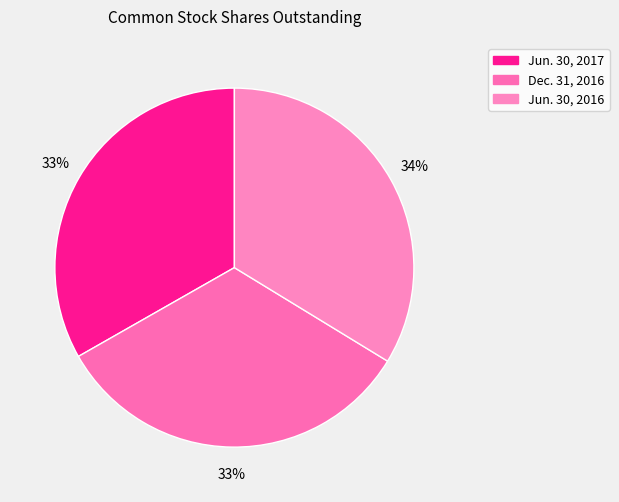

What portion of the pie excludes Dec. 31, 2016?

67.0%